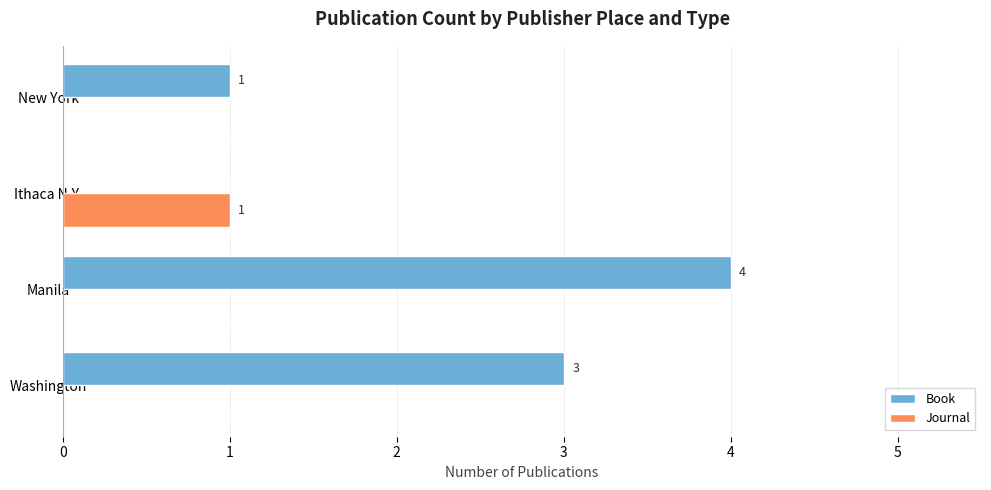

The Book series shows 3 at Washington. True or false?

True